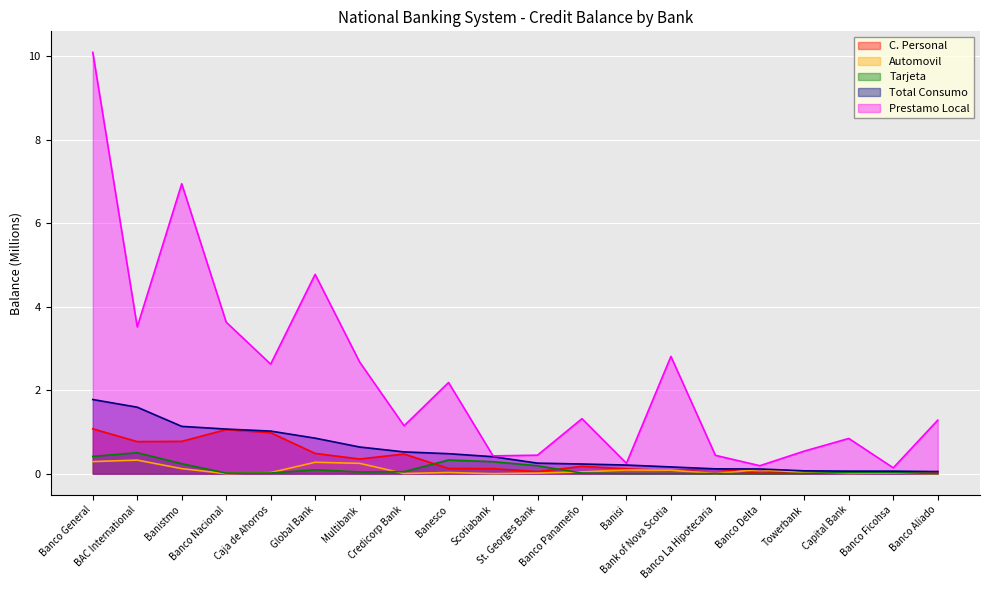

What is the label of the 20th point from the left?

Banco Aliado